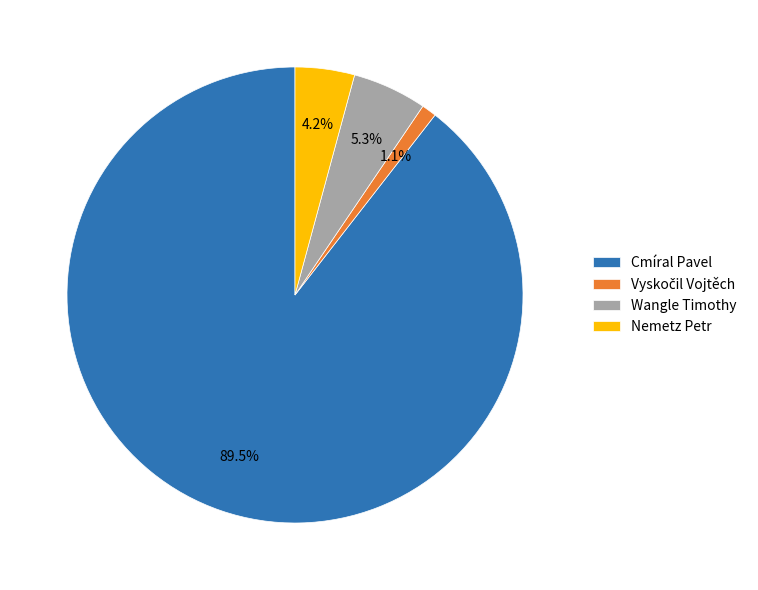

Which slice is the largest?

Cmíral Pavel